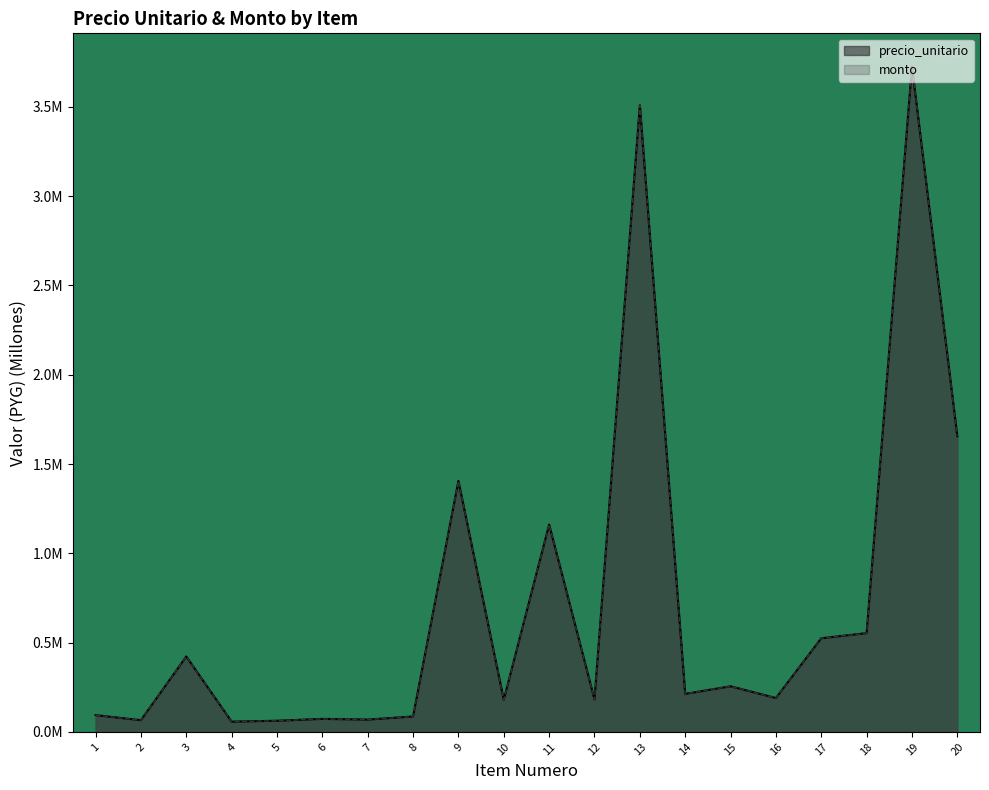

Reading left to right, what are all the values shown in this chart?

precio_unitario: 0.1	0.1	0.4	0.1	0.1	0.1	0.1	0.1	1.4	0.2	1.2	0.2	3.5	0.2	0.3	0.2	0.5	0.6	3.7	1.7
monto: 0.1	0.1	0.4	0.1	0.1	0.1	0.1	0.1	1.4	0.2	1.2	0.2	3.5	0.2	0.3	0.2	0.5	0.6	3.7	1.7